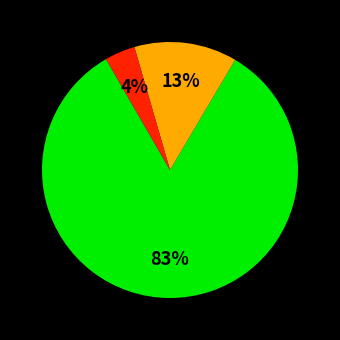

Is there any slice that represents more than half of the pie?

Yes